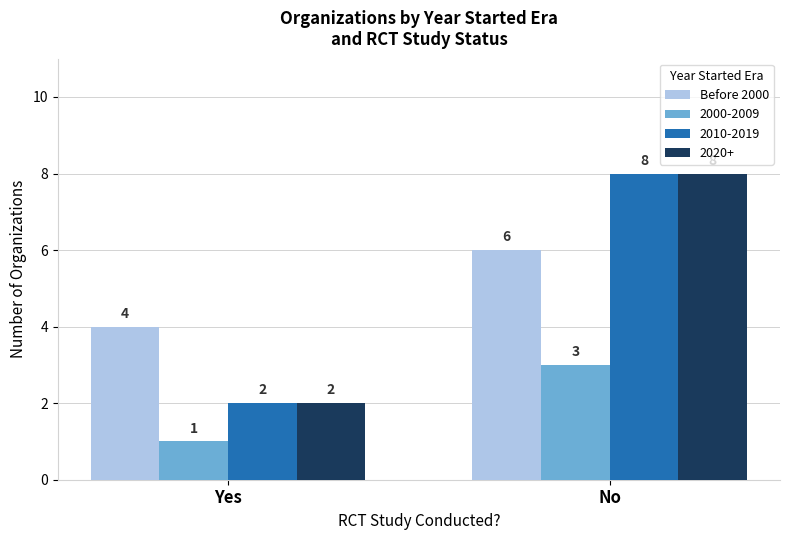

What is the sum of all 2020+ values?

10